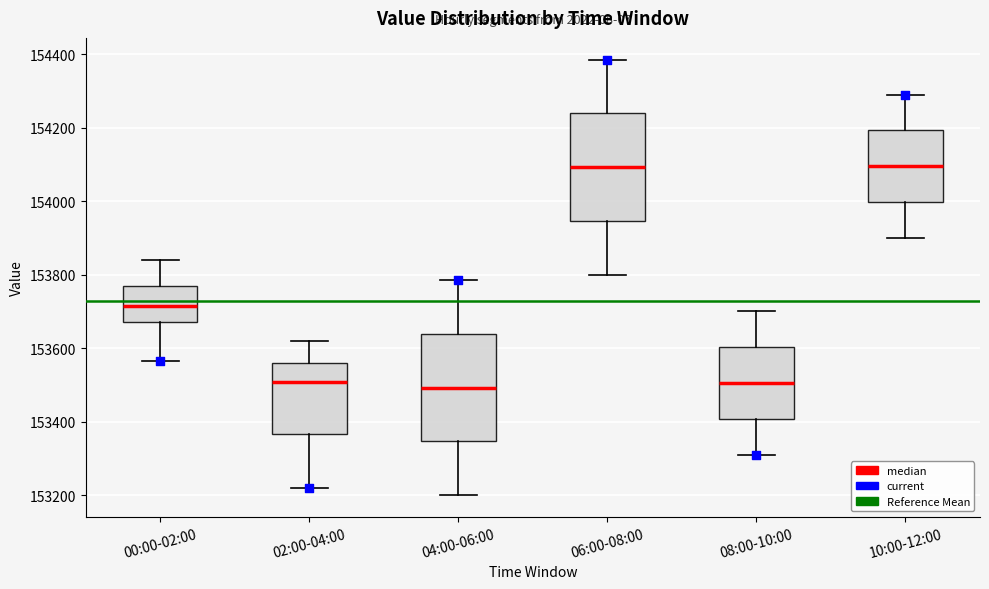

Where does the lower whisker of the box for 08:00-10:00 end on the y-axis? The values are not printed on the chart, so give them approximately, as read against the axis.

153320